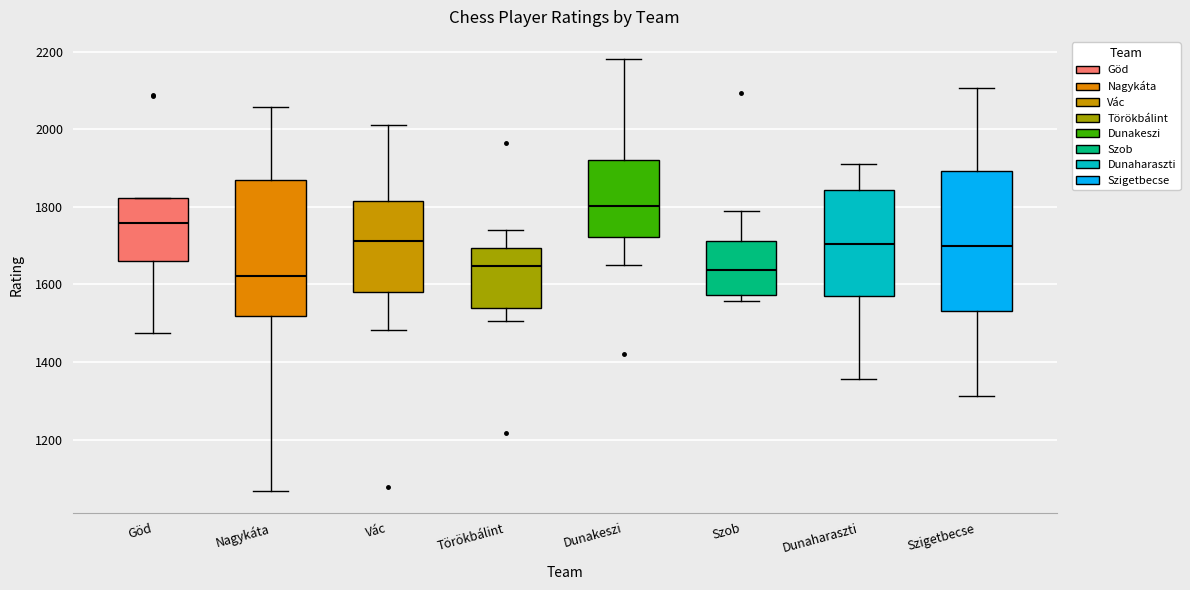

Reading left to right, transcribe this box plot: for each box, give where its median line is, the range the box spans, and where its two whiskers end, as read against the y-axis. The values are not printed on the chart, so give them approximately, as read against the axis.

Göd: median 1760, box 1660 to 1820, whiskers 1480 to 1820
Nagykáta: median 1620, box 1520 to 1860, whiskers 1060 to 2060
Vác: median 1720, box 1580 to 1820, whiskers 1480 to 2020
Törökbálint: median 1640, box 1540 to 1700, whiskers 1500 to 1740
Dunakeszi: median 1800, box 1720 to 1920, whiskers 1660 to 2180
Szob: median 1640, box 1580 to 1720, whiskers 1560 to 1780
Dunaharaszti: median 1700, box 1580 to 1840, whiskers 1360 to 1920
Szigetbecse: median 1700, box 1540 to 1900, whiskers 1320 to 2100